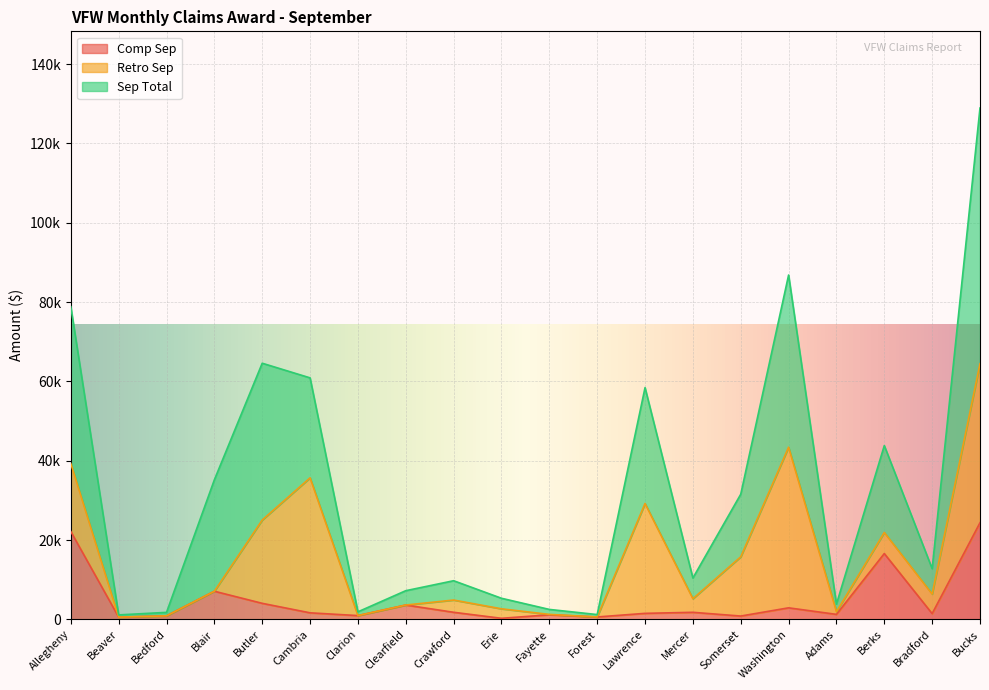

What is the difference between the second highest and second lowest values in the Comp Sep series?

21589